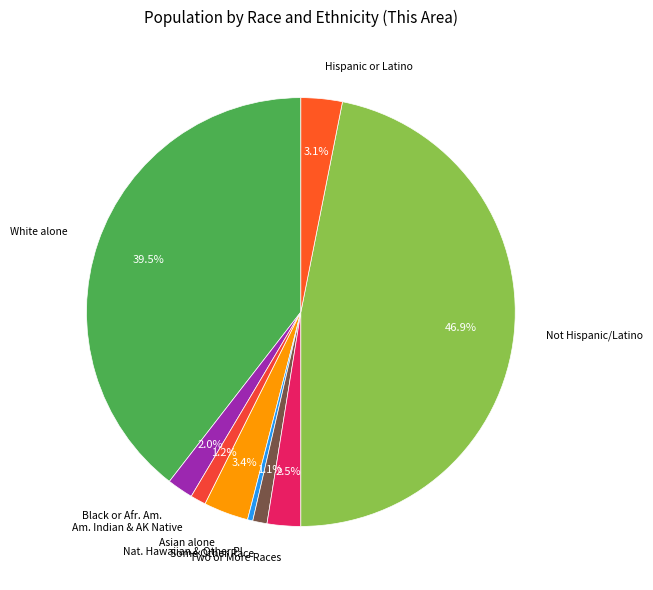

Does any single category account for the majority?

No